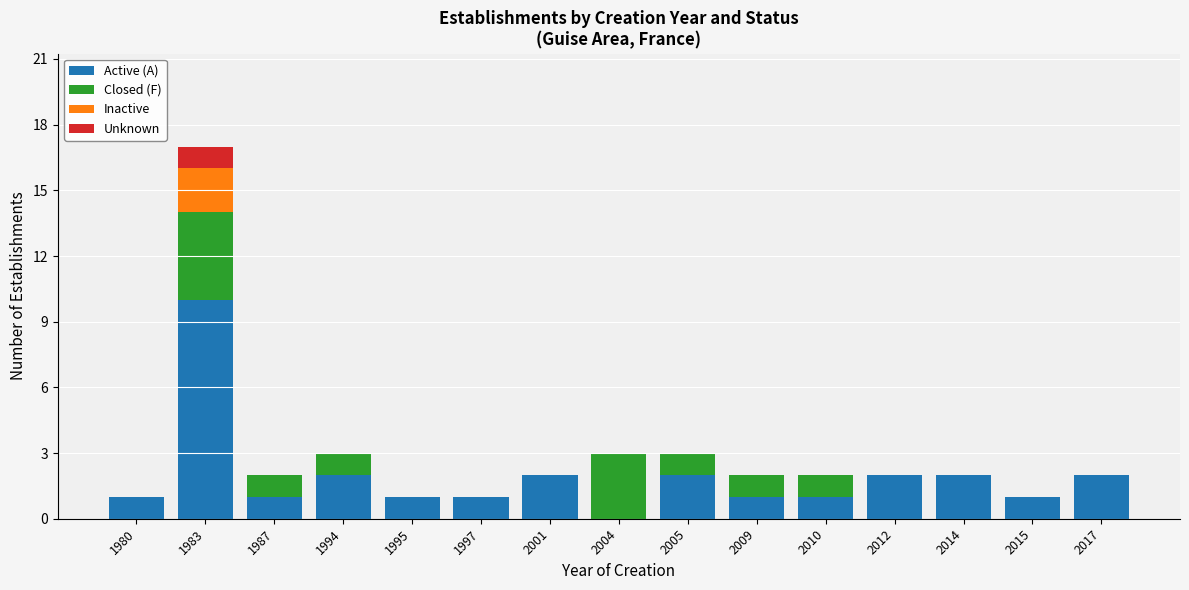

What is the highest value of the Active (A) series?

10